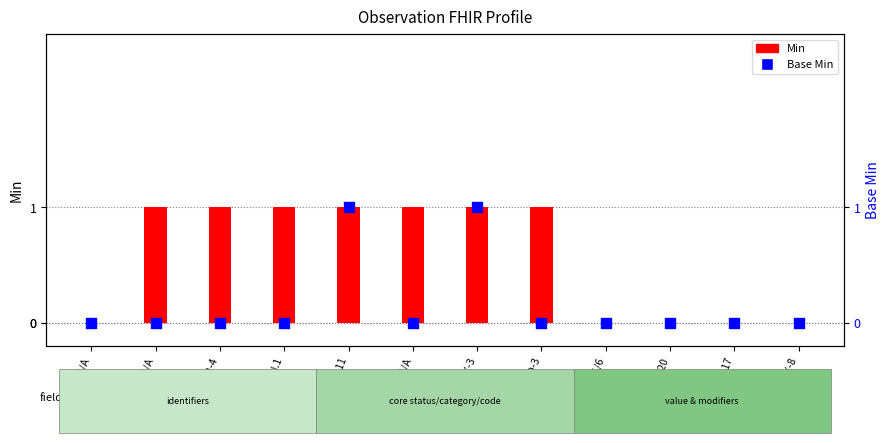

What are all the series names shown in the legend?

Min, Base Min